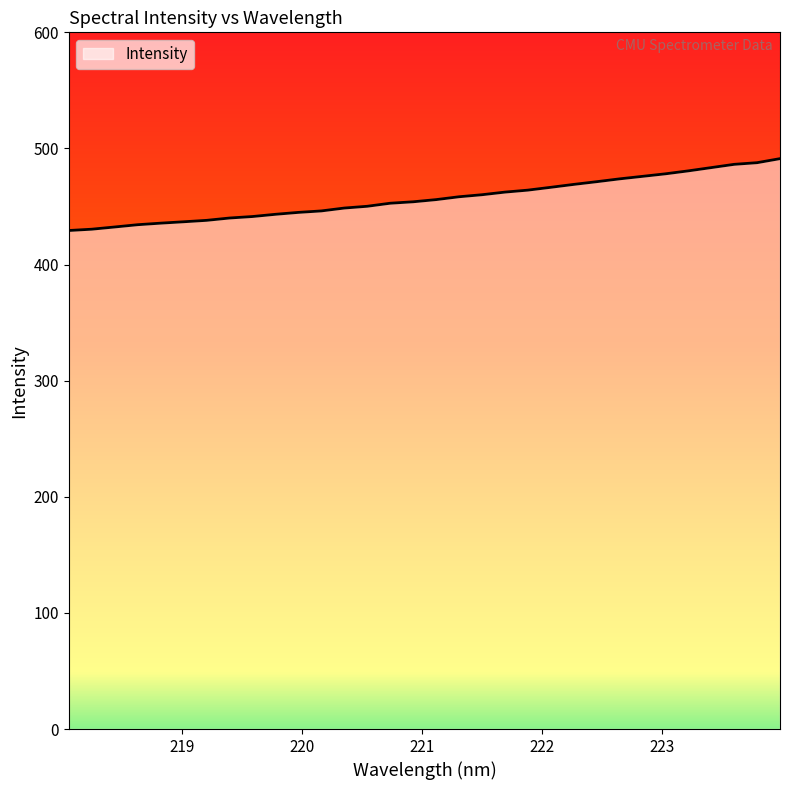

Count the number of data series in this chart.

1